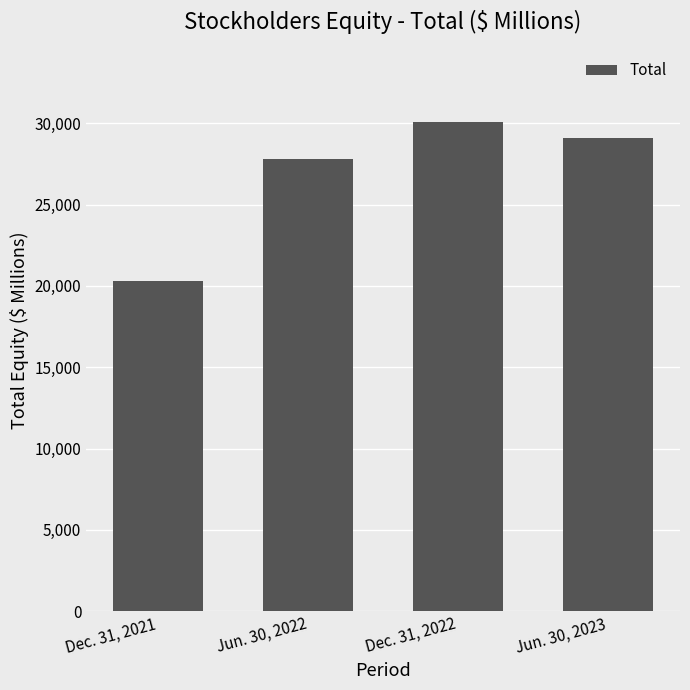

Is it true that the value at Jun. 30, 2023 is 48400?

False